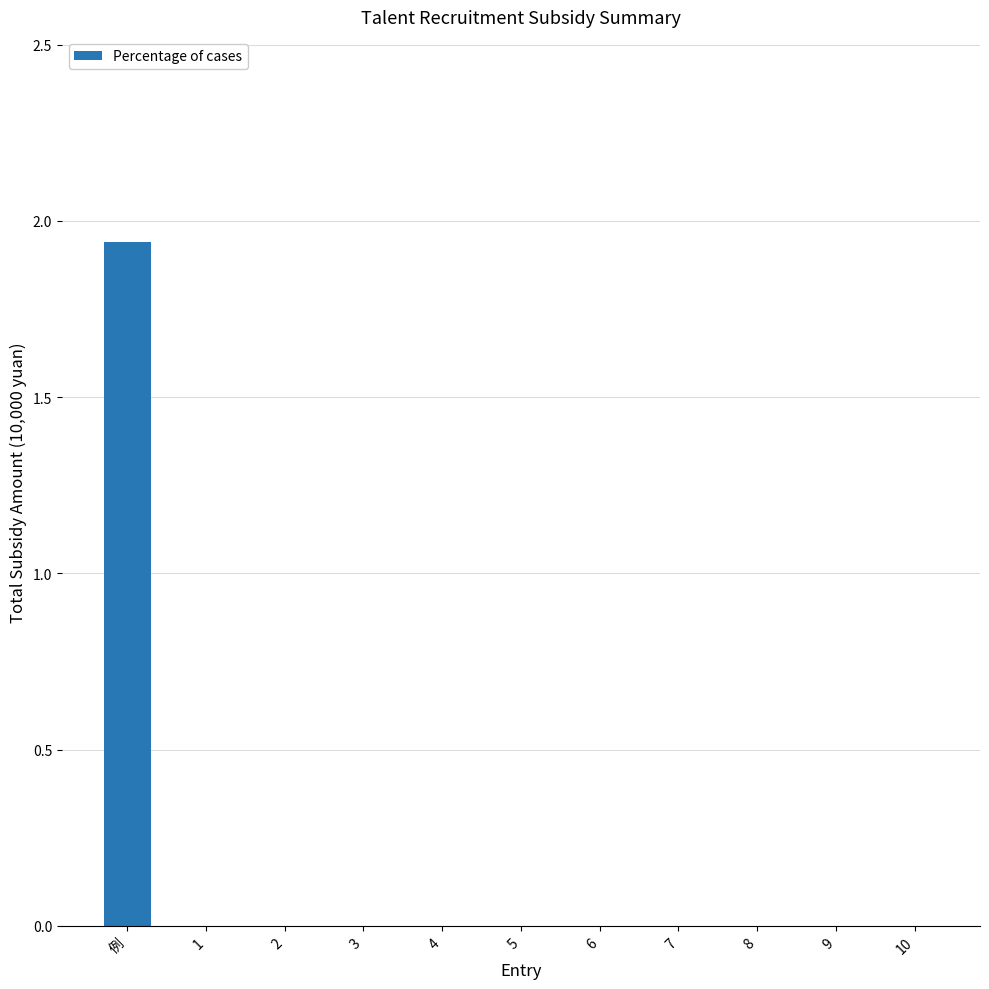

The value at 例 is 1.2. True or false?

False